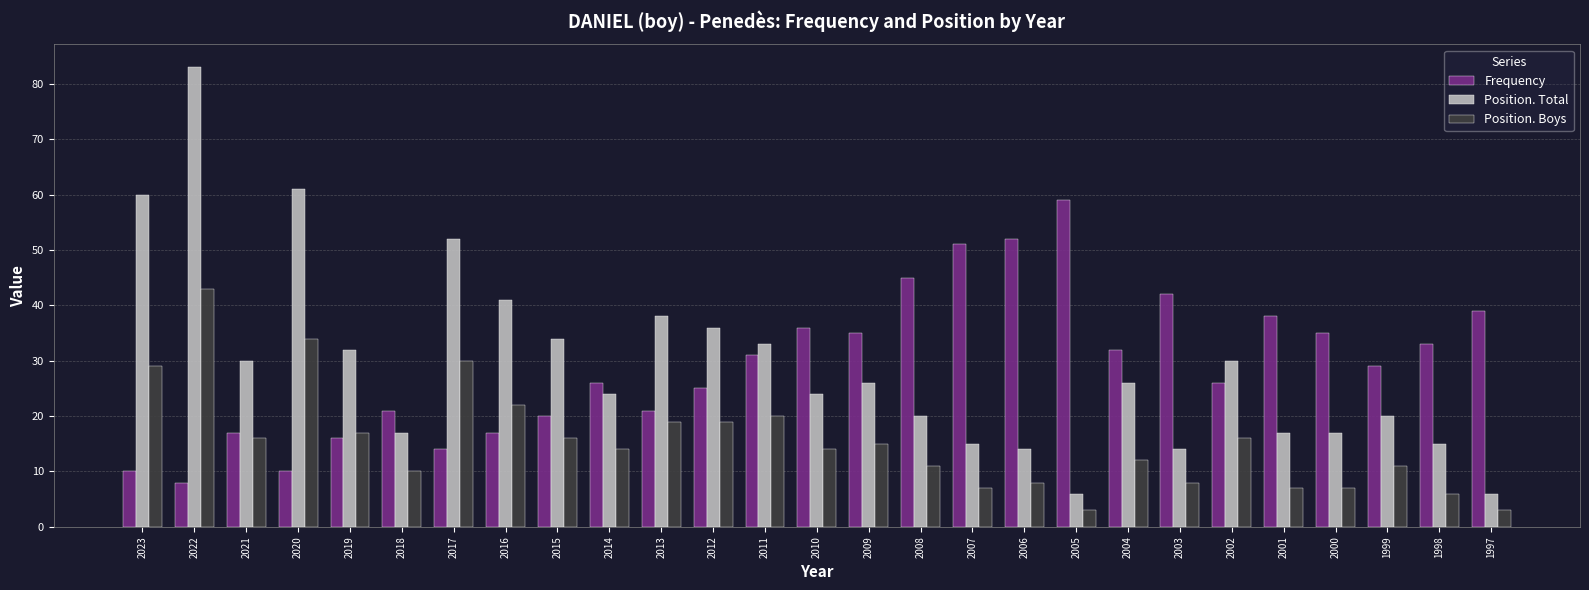

What is the difference between the highest and lowest values at 2021?

14